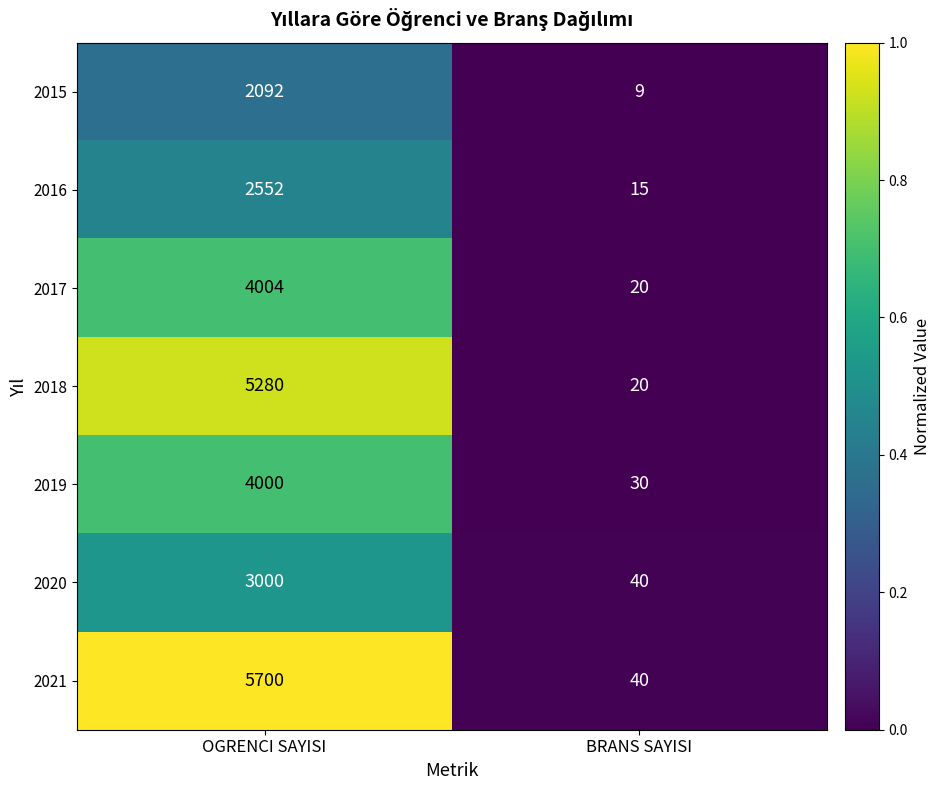

What is the difference between the 2015 values at BRANS SAYISI and OGRENCI SAYISI?

2083